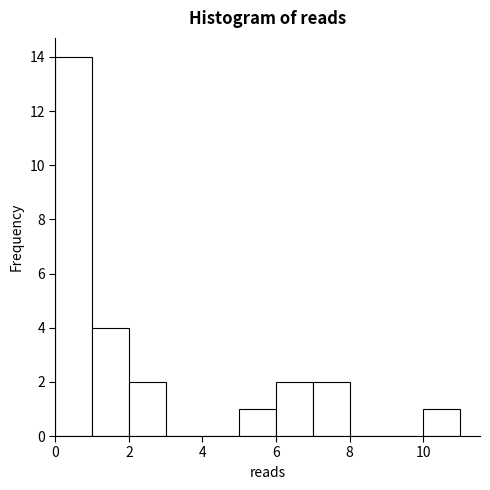

How tall is the bar that spans 10 to 11 on the x-axis? The values are not printed on the chart, so give them approximately, as read against the axis.

1